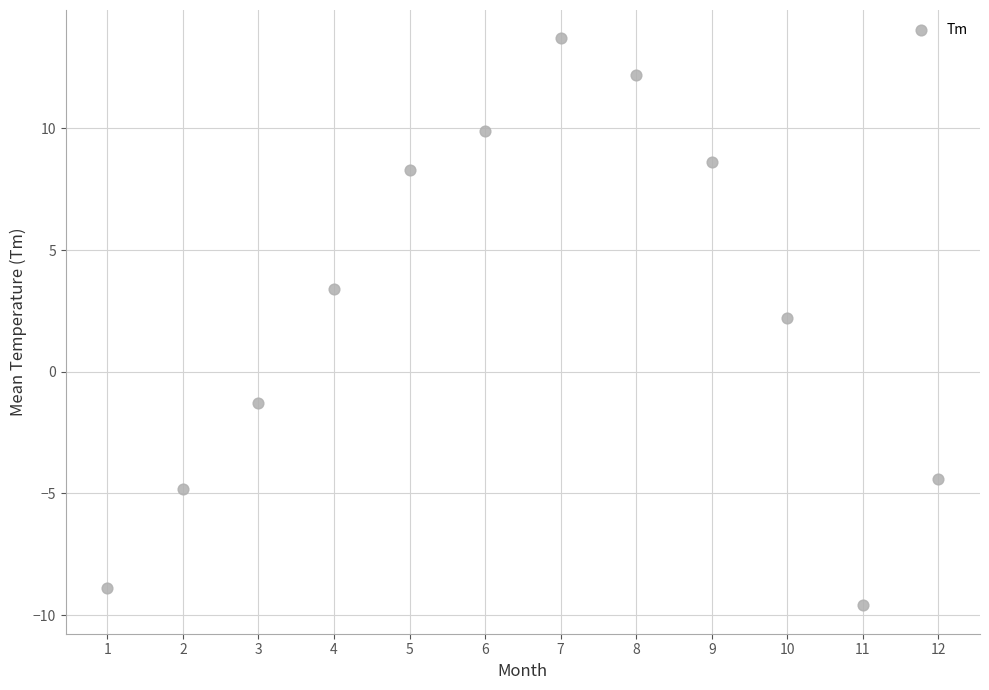

What is the average X value?

6.5